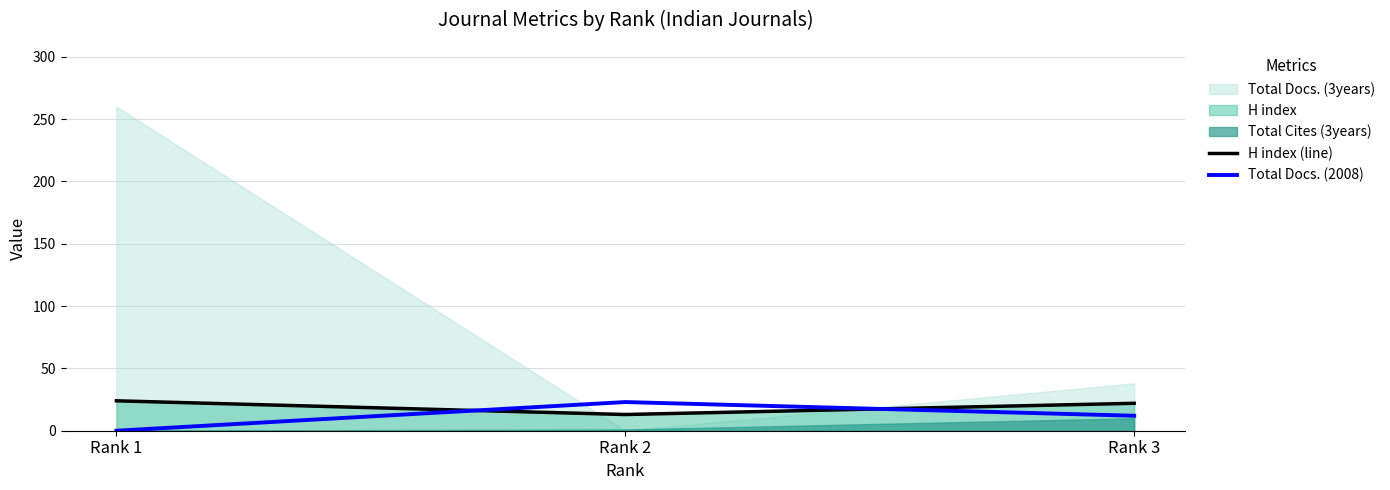

What is the maximum value for Total Docs. (2008)?

23